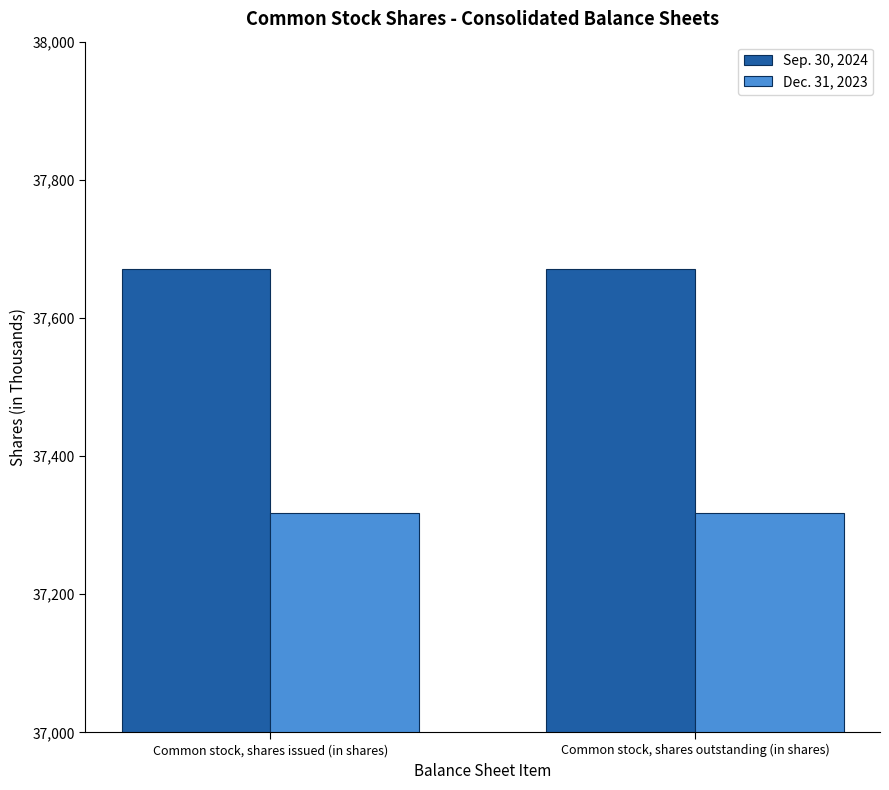

Rank the series by their maximum value, from lowest to highest.

Dec. 31, 2023, Sep. 30, 2024